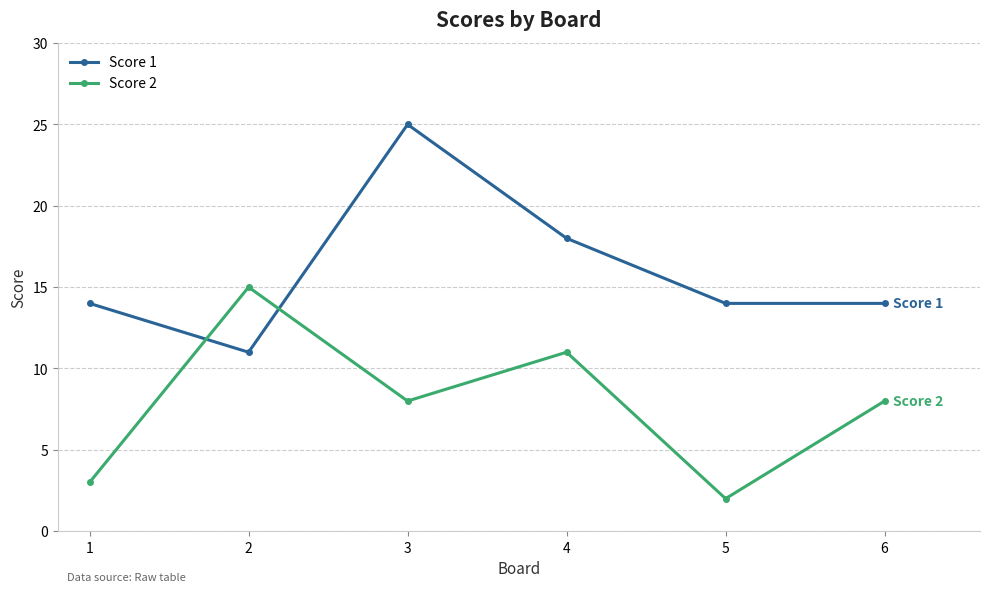

After their last crossing, which series has the higher values: Score 1 or Score 2?

Score 1